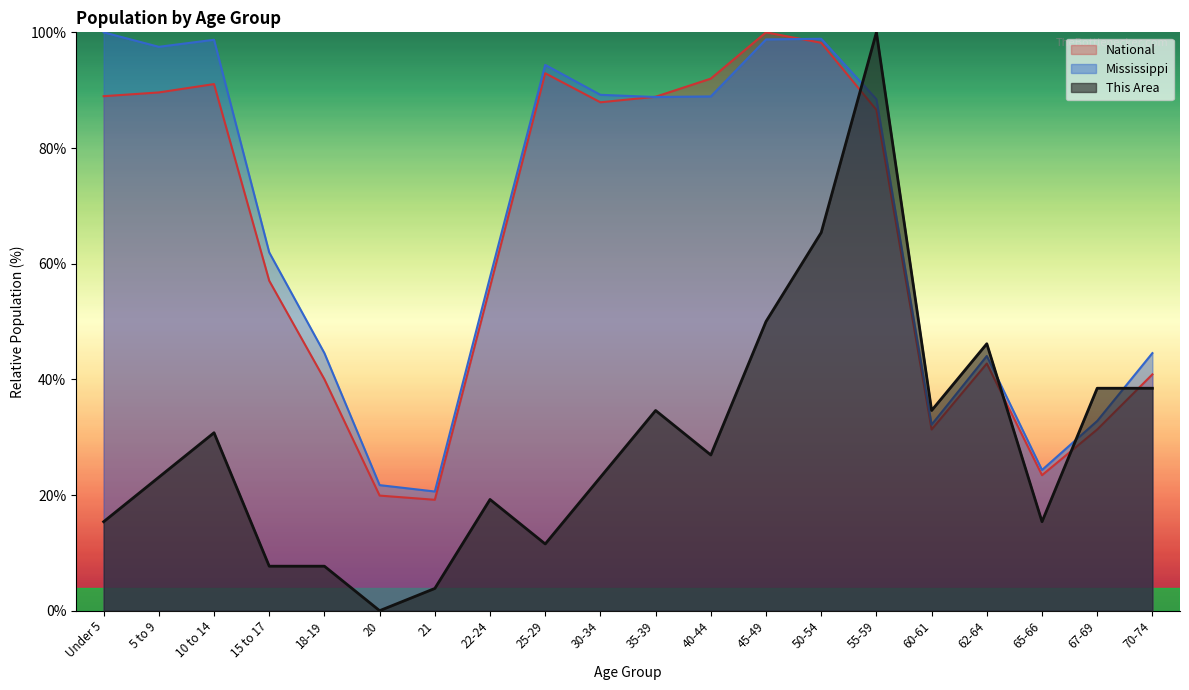

What is the label of the 11th point from the right?

30-34